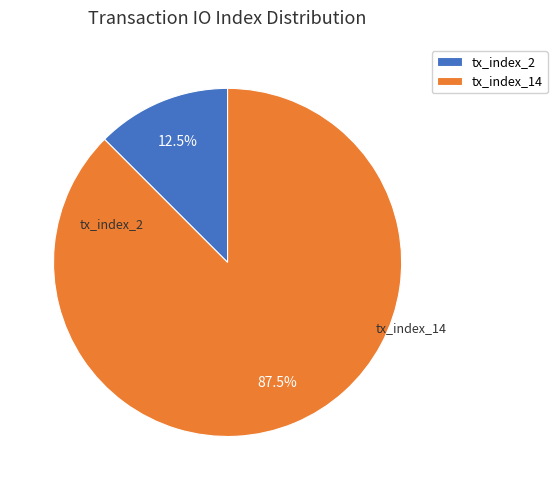

Between tx_index_2 and tx_index_14, which is larger?

tx_index_14